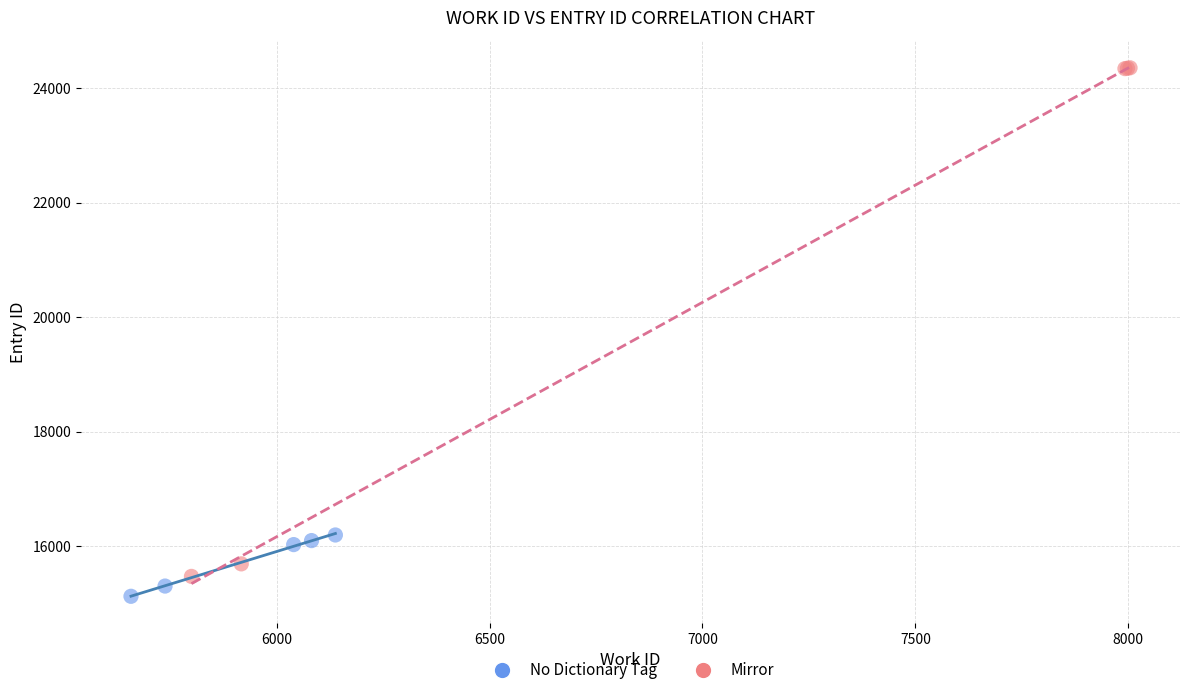

Which series has the largest Y range (max minus min)?

Mirror